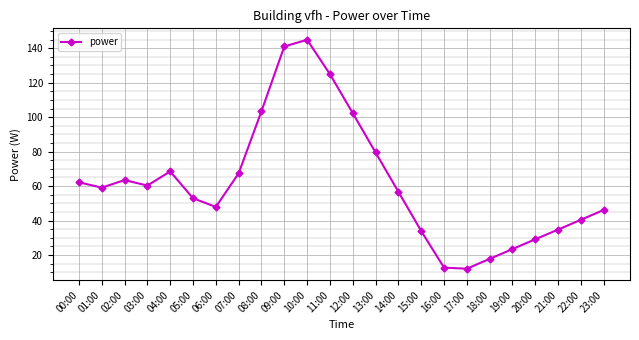

What is the ratio of the value at 05:00 to the value at 19:00?

2.3